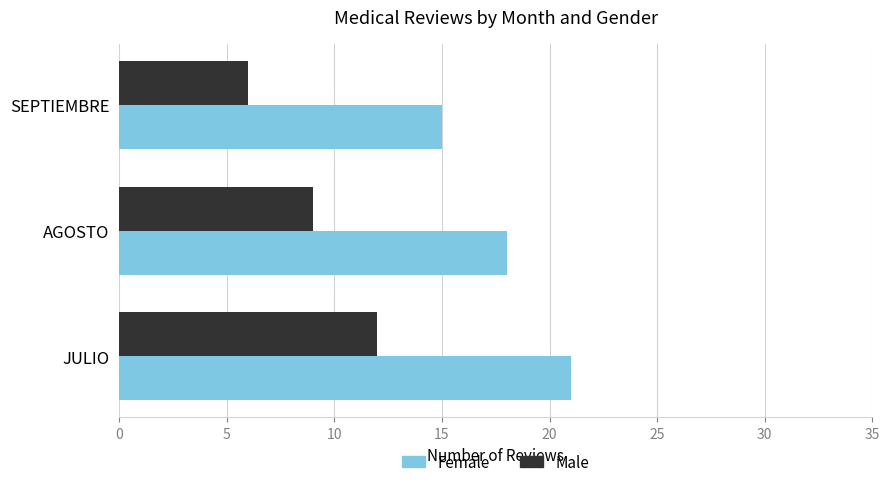

Count the Male values in the range 6 to 12.

3